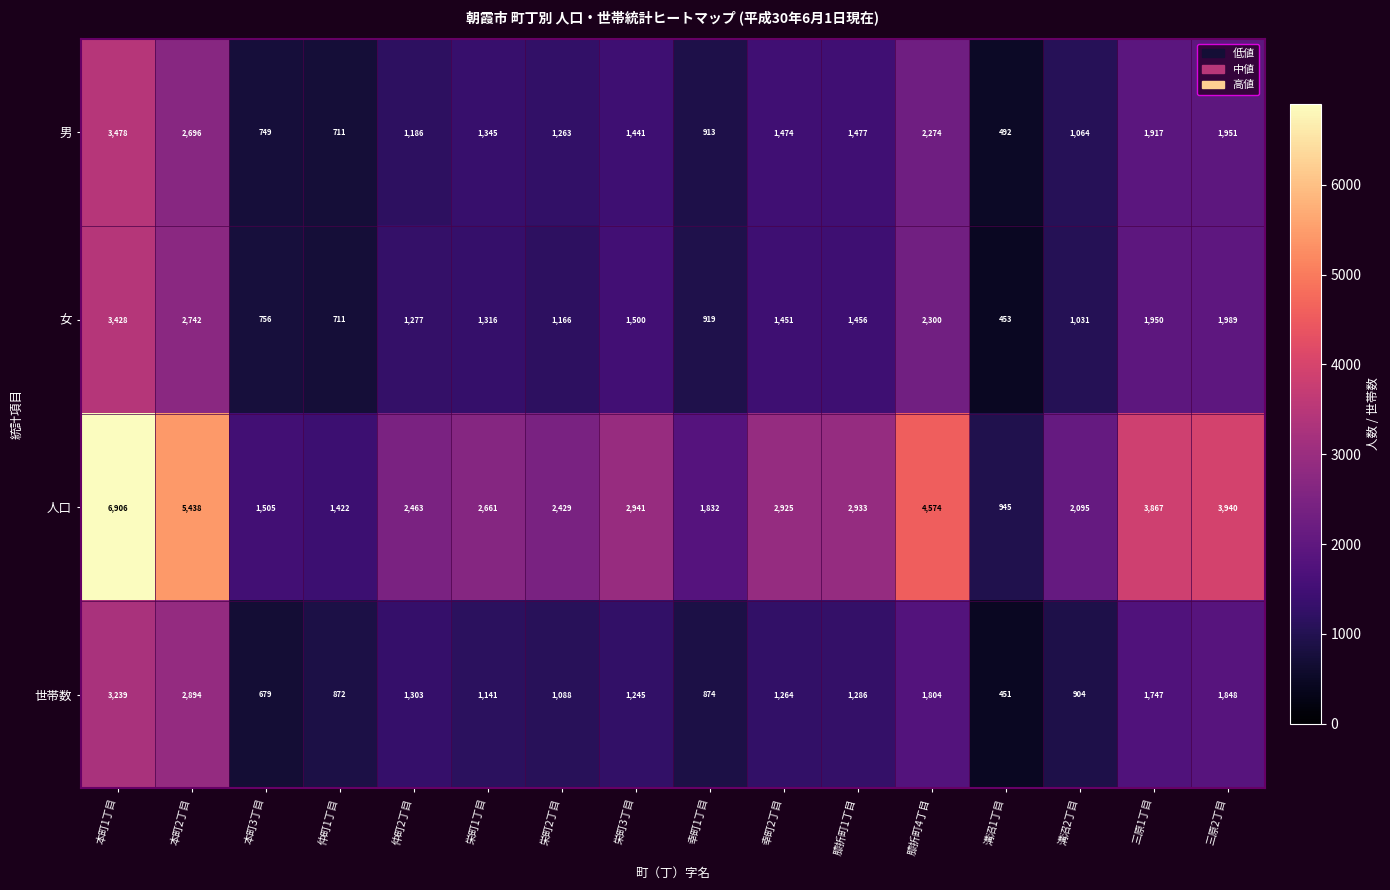

What is the difference between the second highest and minimum values in the 世帯数 series?

2443